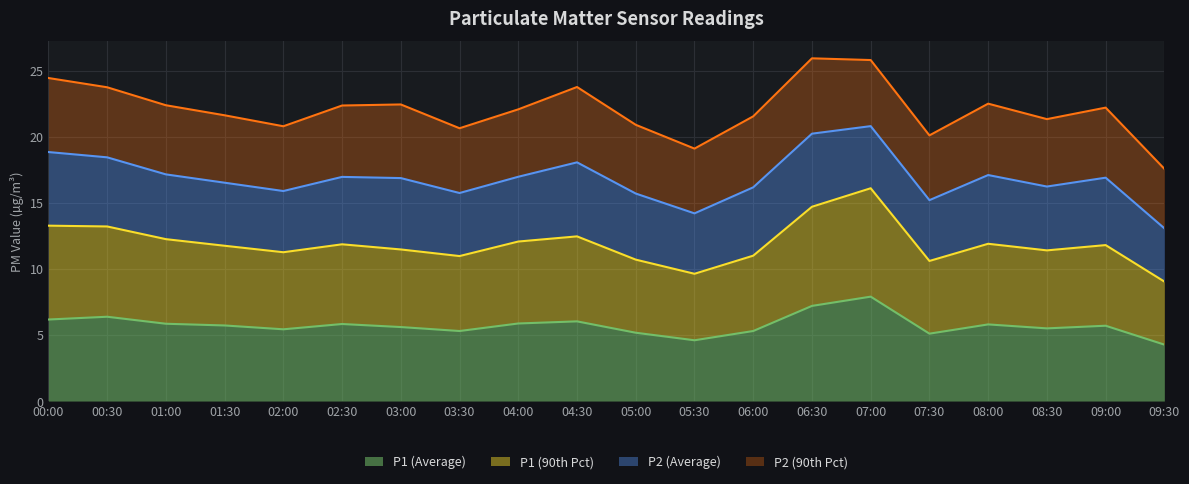

What is the total value across all series at 07:30?

20.1